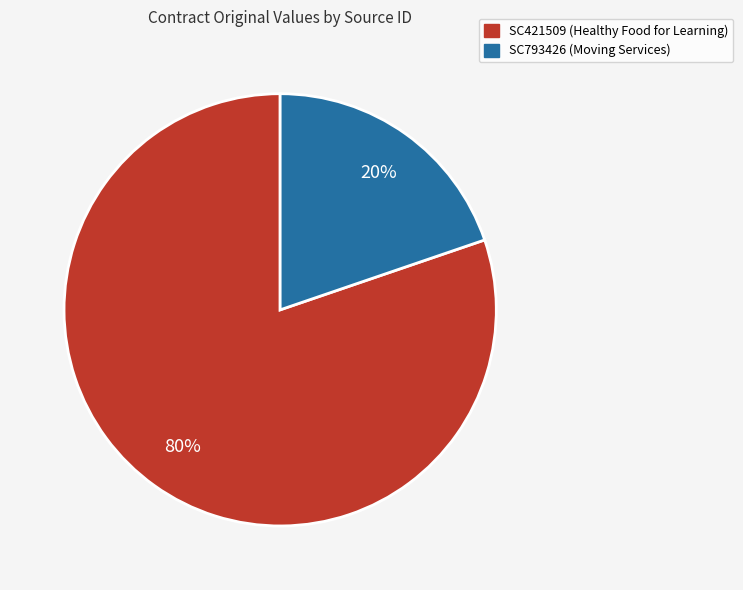

To the nearest percent, what is the combined percentage of SC421509 and SC793426?

100%